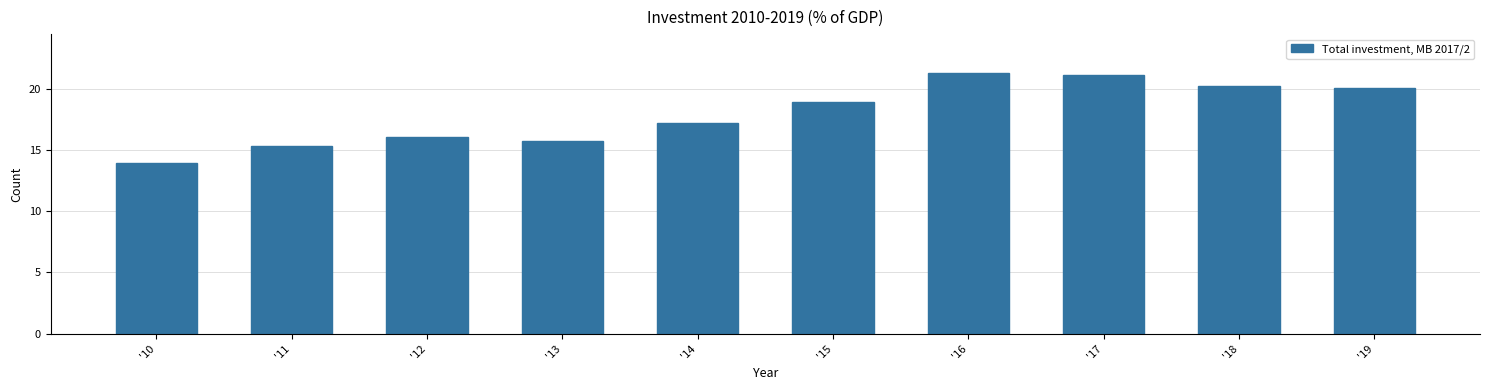

What is the sum of the values at '19 and '14?

37.3